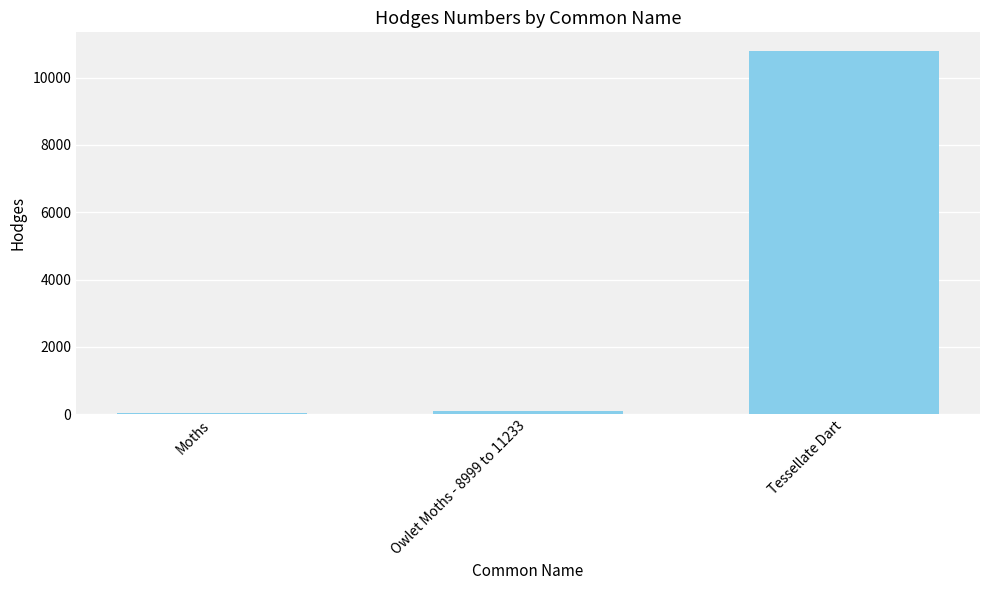

What is the sum of all values?

10927.5